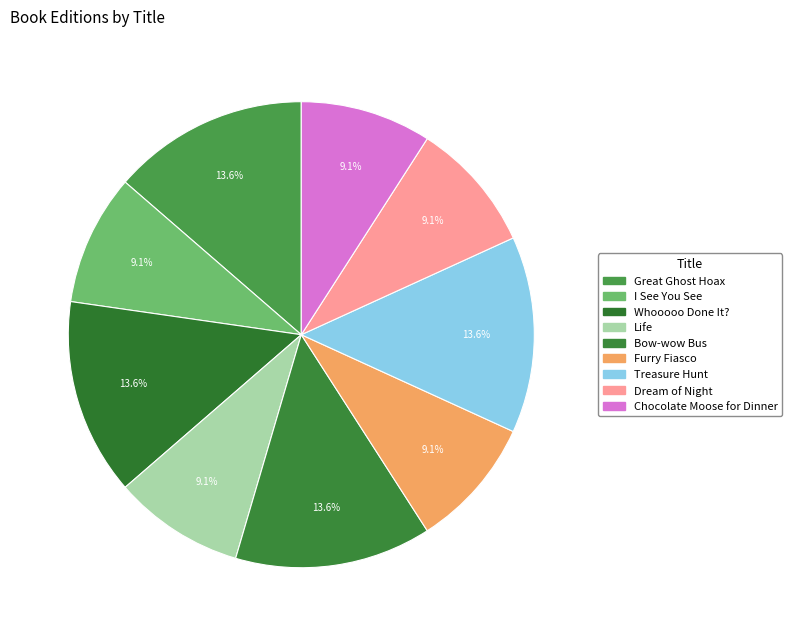

Is Furry Fiasco the majority of the pie?

No